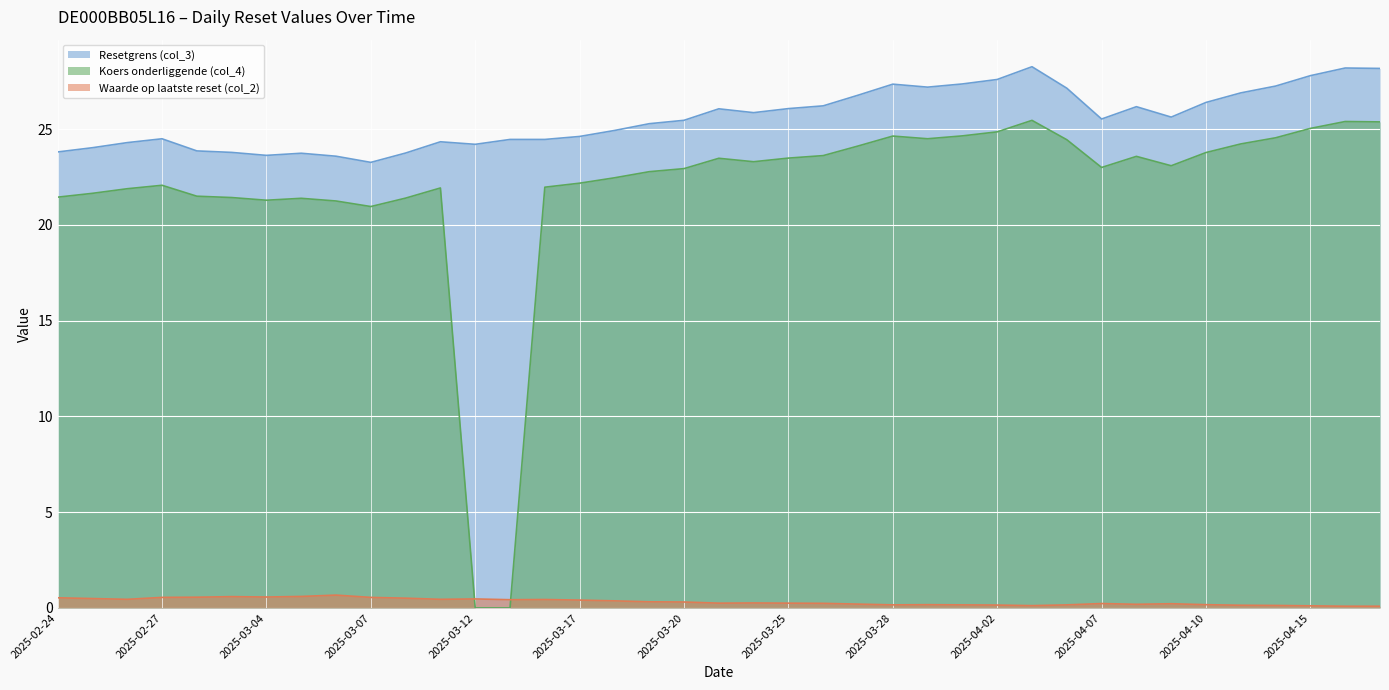

In Waarde op laatste reset (col_2), how many points are higher than both neighbors (excluding endpoints)?

8